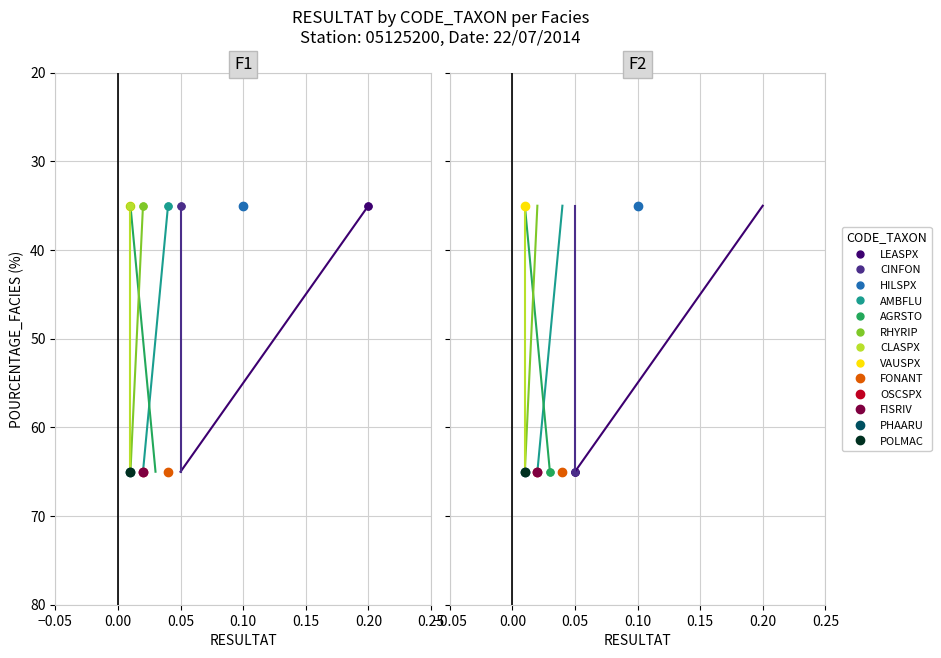

The CINFON series shows 113 at 0.05. True or false?

False